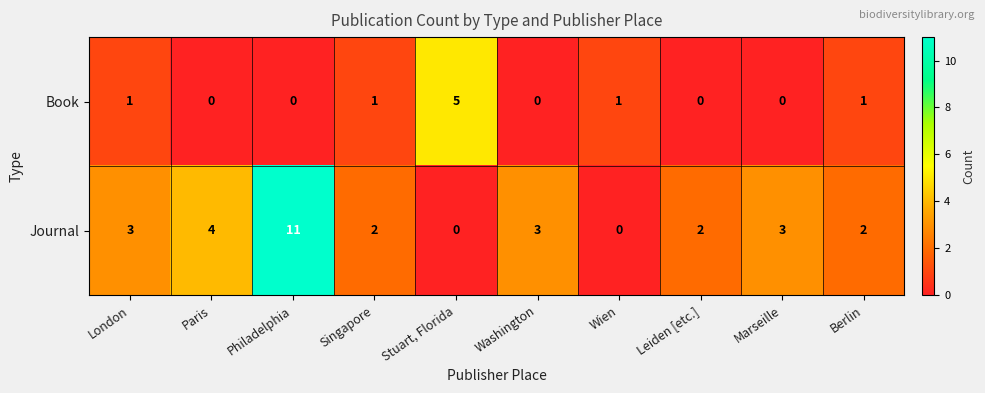

Which series has the largest total across all categories?

Journal